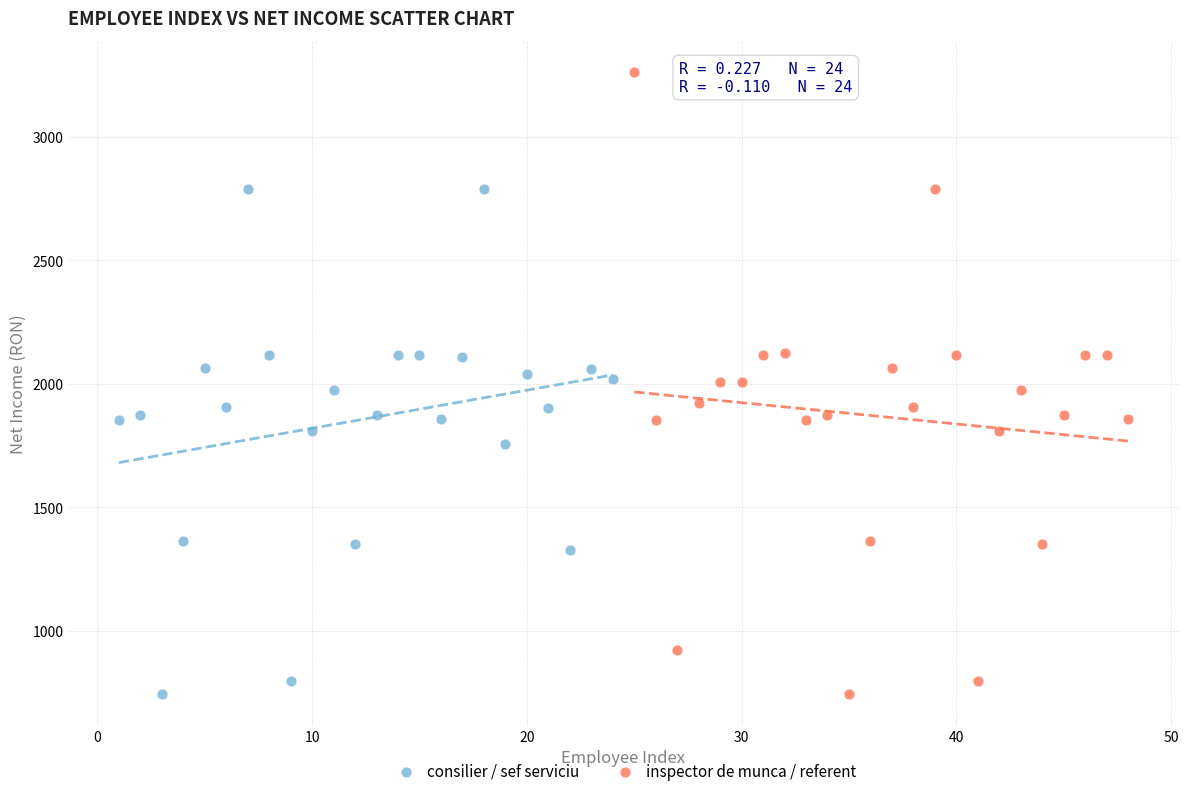

Which series has the largest Y range (max minus min)?

inspector de munca / referent